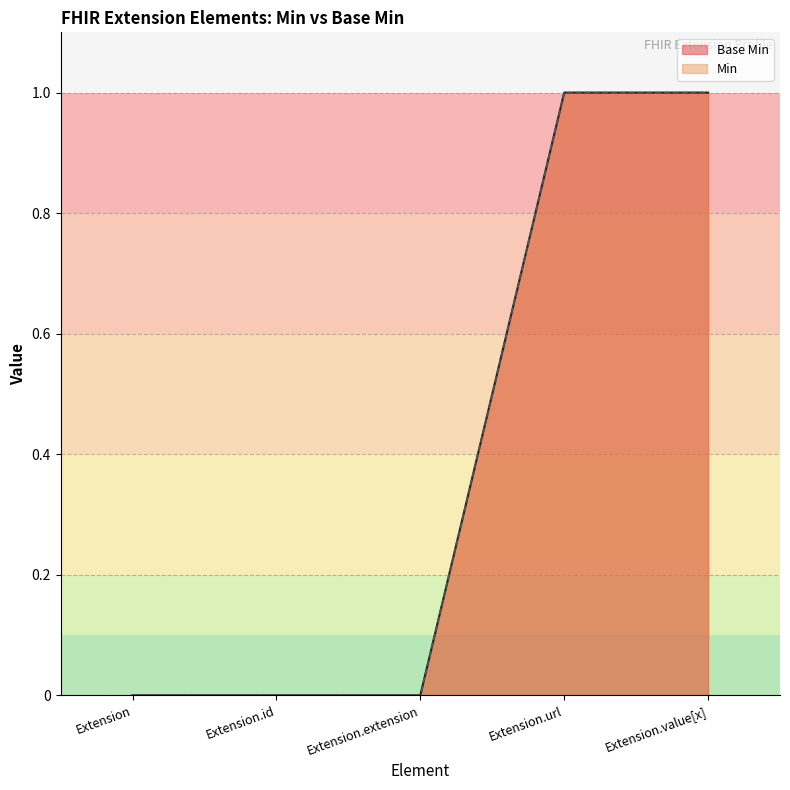

What is the difference between the second highest and second lowest values?

1